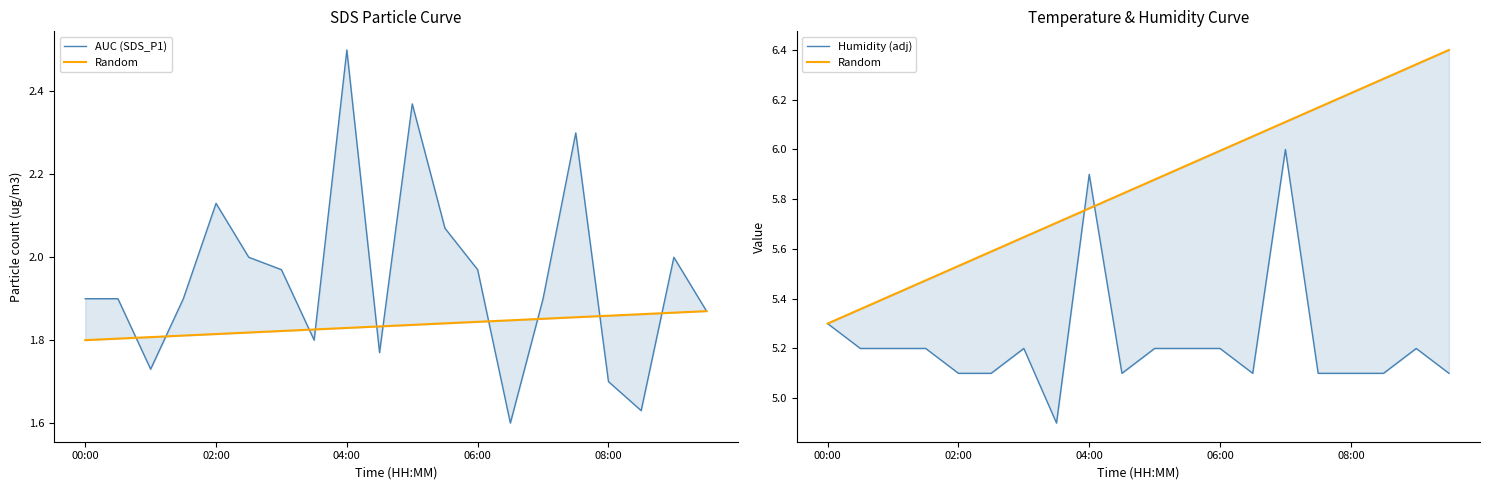

Reading right to left, list all the values displayed in this chart.

AUC (SDS_P1): 1.9	2.0	1.6	1.7	2.3	1.9	1.6	2.0	2.1	2.4	1.8	2.5	1.8	2.0	2.0	2.1	1.9	1.7	1.9	1.9
Random: 6.4	6.3	6.3	6.2	6.2	6.1	6.1	6.0	5.9	5.9	5.8	5.8	5.7	5.6	5.6	5.5	5.5	5.4	5.4	5.3
Humidity (adj): 5.1	5.2	5.1	5.1	5.1	6.0	5.1	5.2	5.2	5.2	5.1	5.9	4.9	5.2	5.1	5.1	5.2	5.2	5.2	5.3